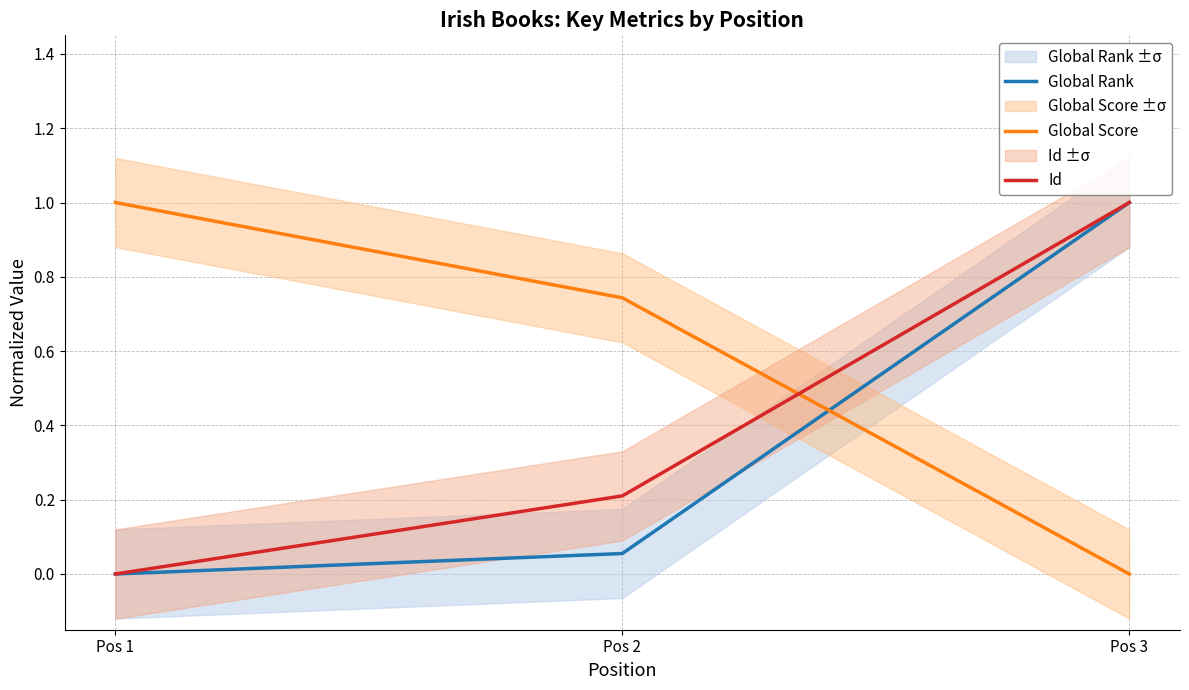

What are all the series names shown in the legend?

Global Rank, Global Score, Id